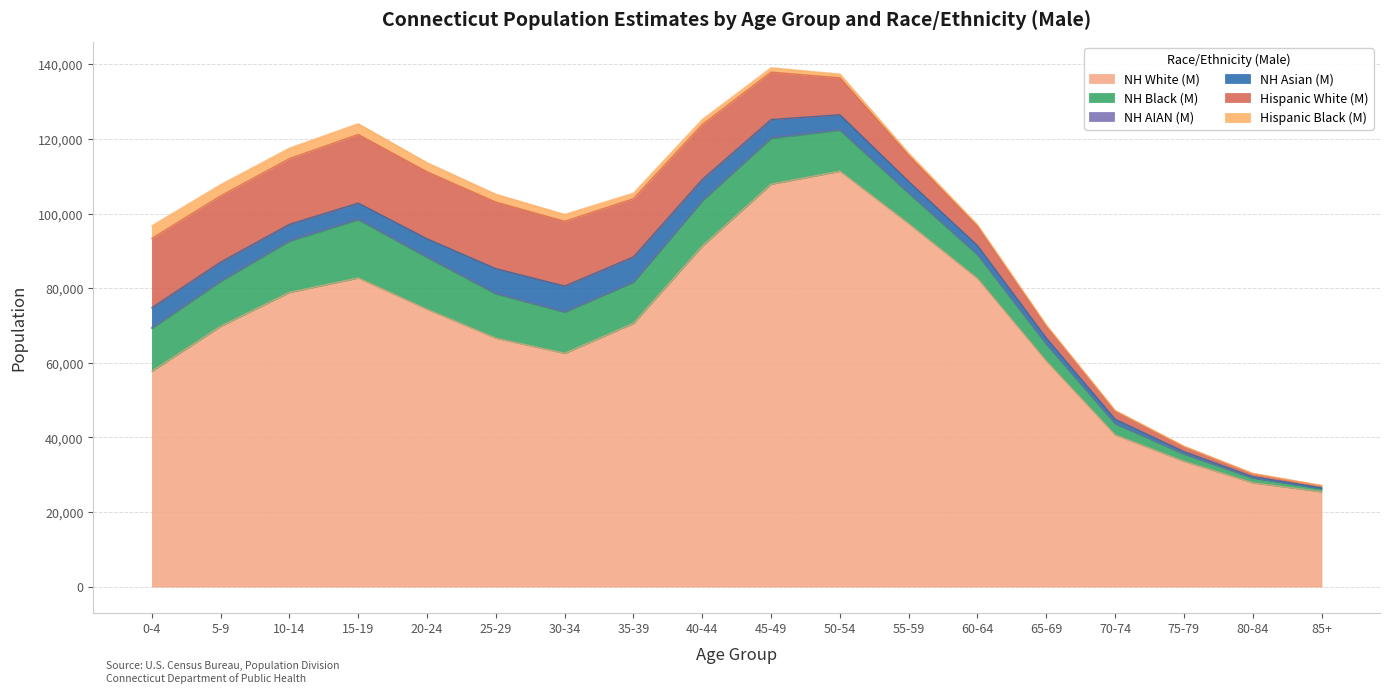

List the labels in order of NH AIAN (M) value, largest first.

45-49, 15-19, 50-54, 20-24, 40-44, 10-14, 5-9, 0-4, 25-29, 55-59, 30-34, 35-39, 60-64, 65-69, 70-74, 75-79, 80-84, 85+